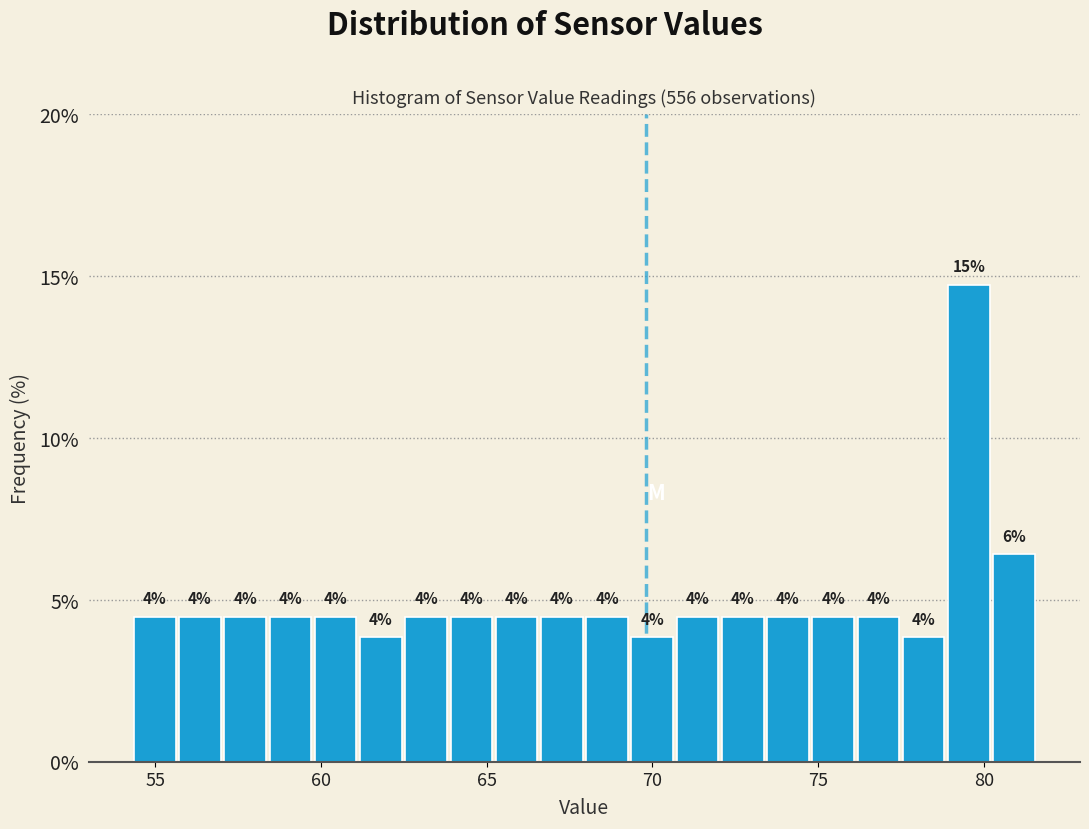

Read against the x-axis, roughly where is the centre of the tallest bar?

79.5